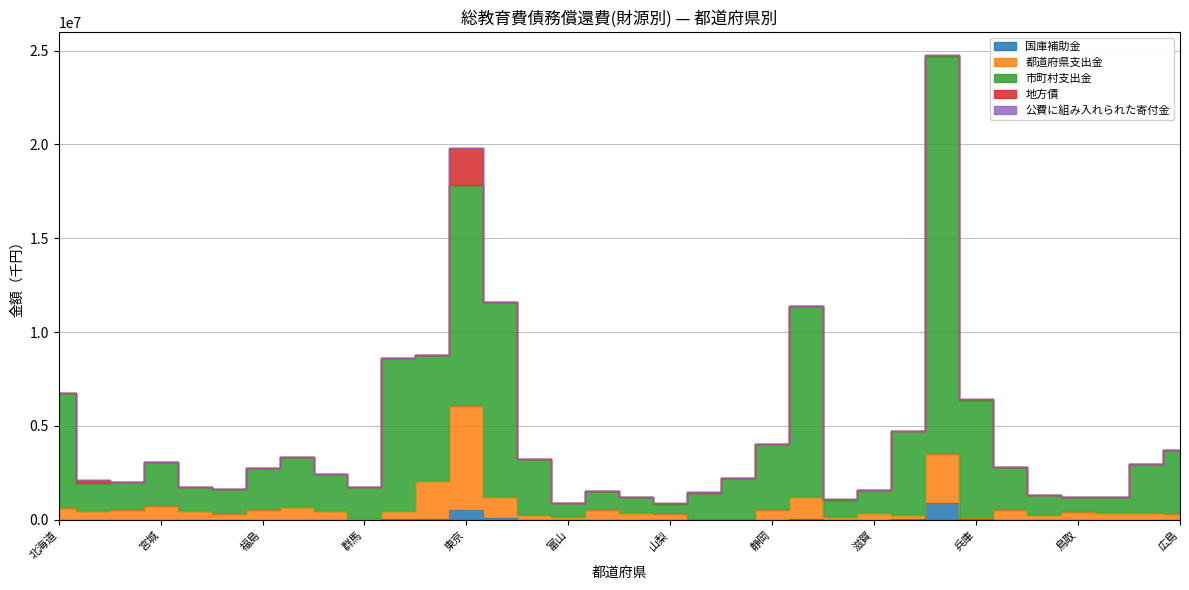

True or false: 都道府県支出金 and 市町村支出金 cross at least once.

False